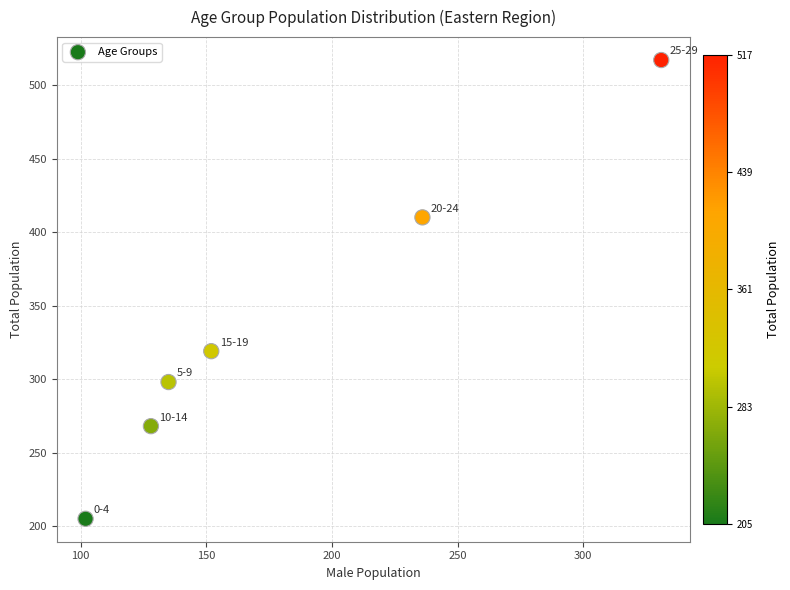

What is the average Y value?

336